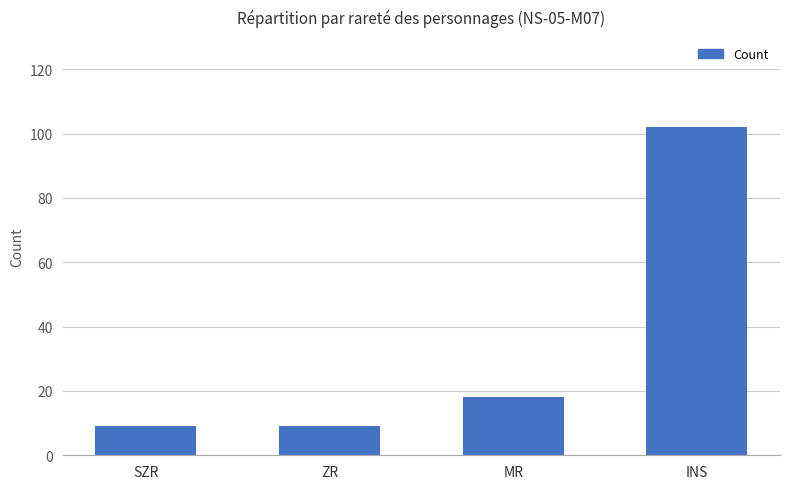

Are the bars horizontal?

No